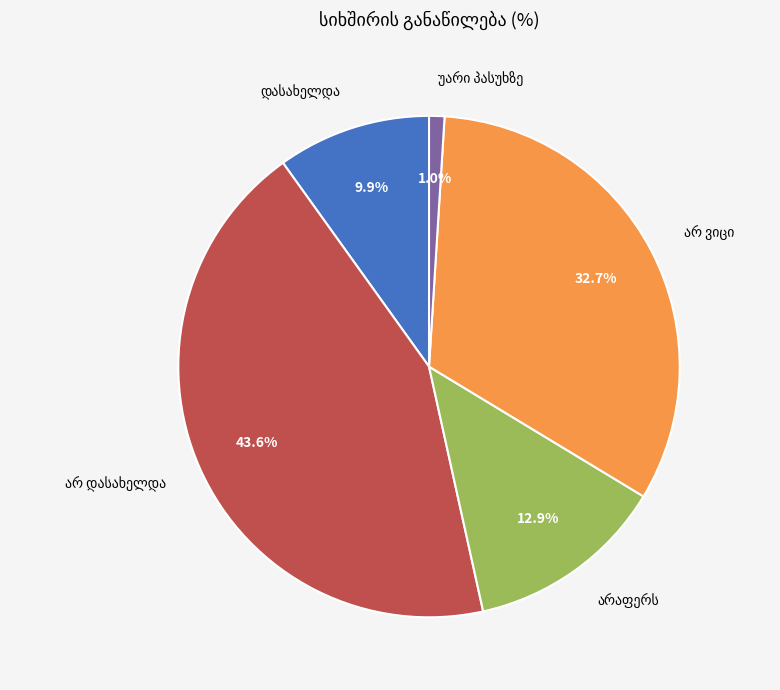

Does any single category account for the majority?

No